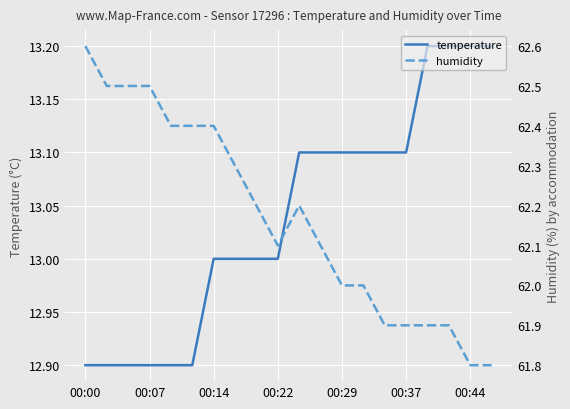

Between 15 and 19, which is larger?

19